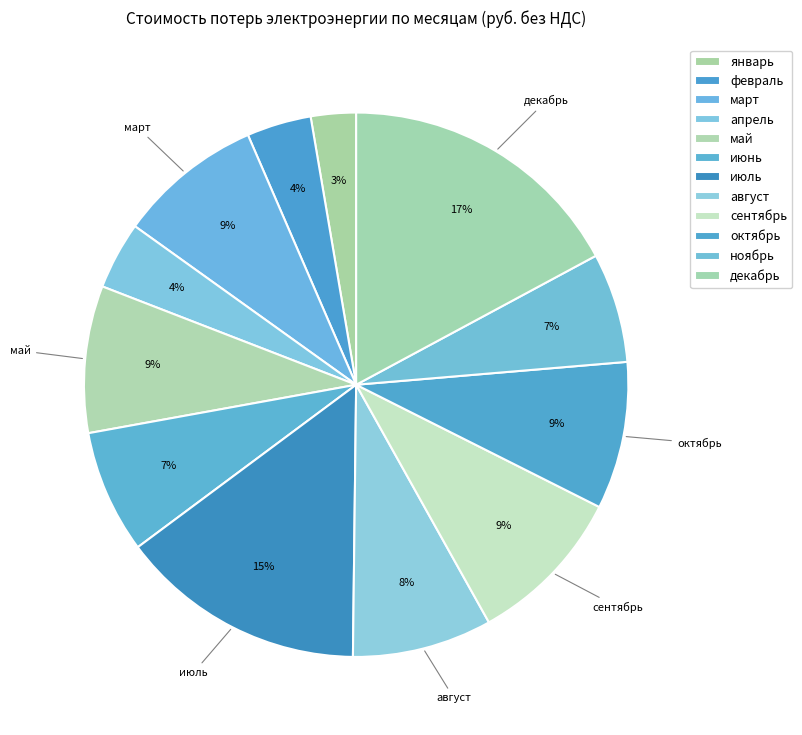

How many slices are in this pie chart?

12